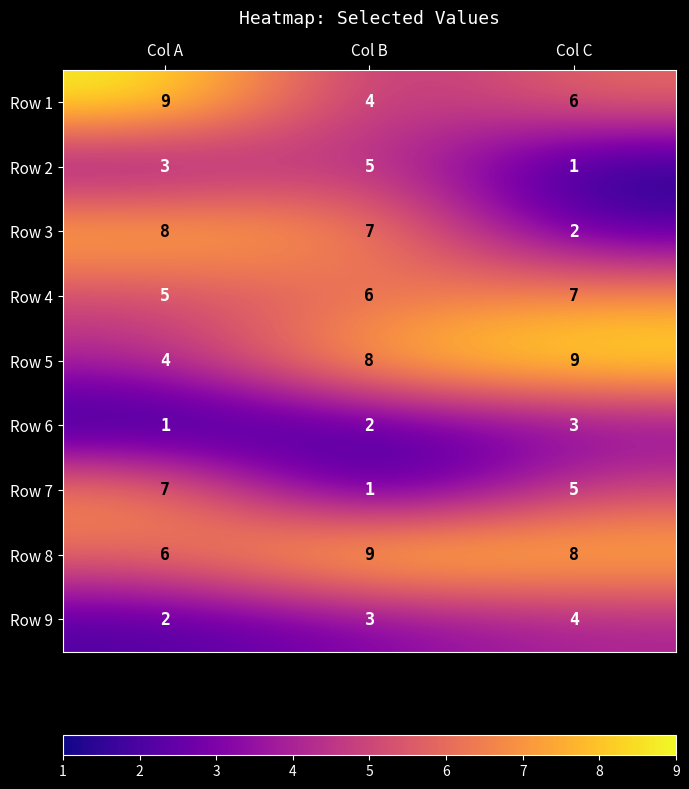

What value does the Row 5 series have at Col B?

8